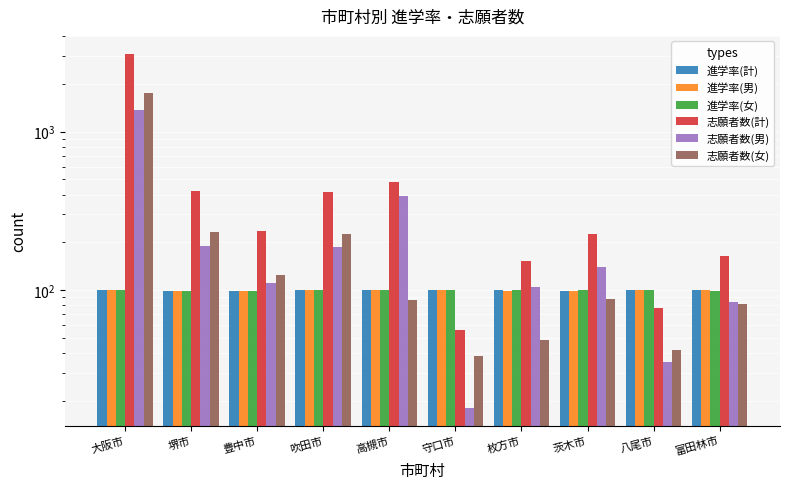

The 志願者数(計) series shows 56.0 at 守口市. True or false?

True